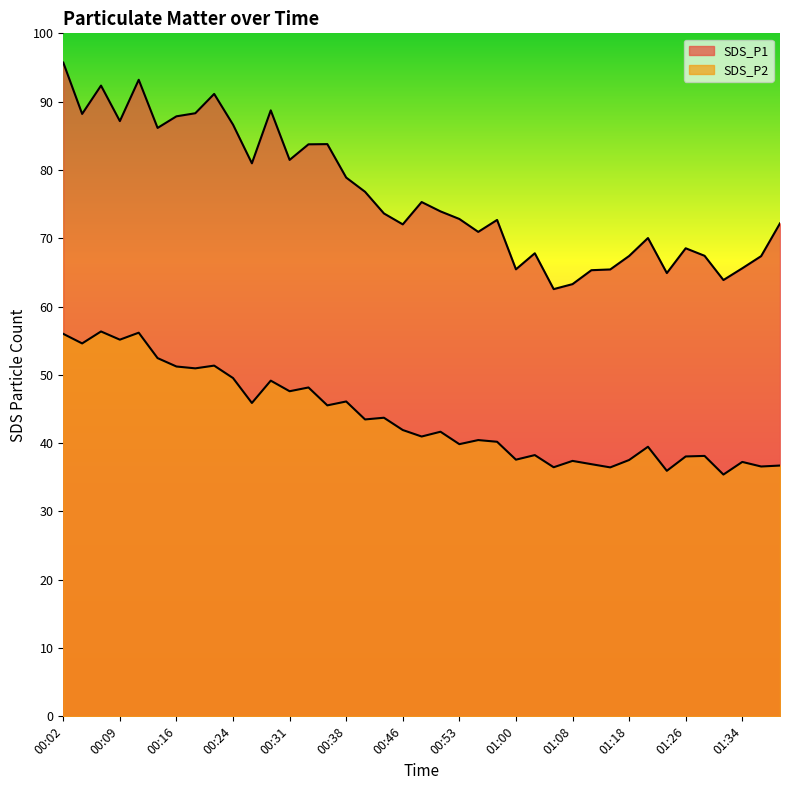

The value of SDS_P1 at 00:26 is 81.0. True or false?

True